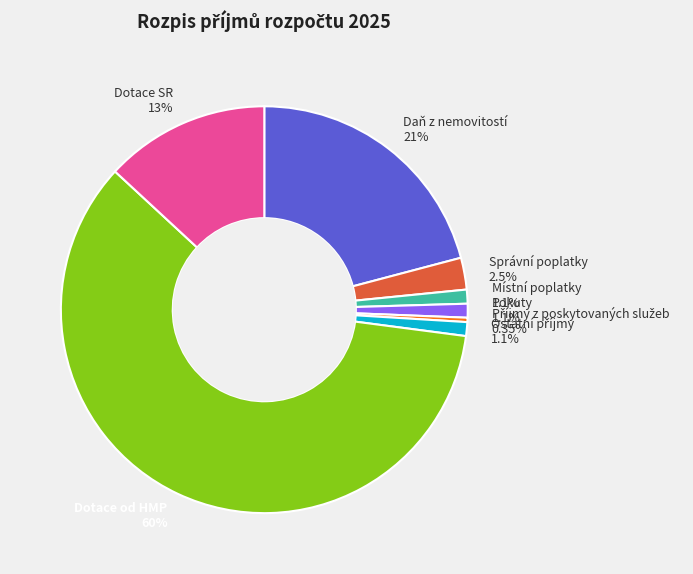

Do Dotace od HMP and Daň z nemovitostí together represent more than half of the pie?

Yes